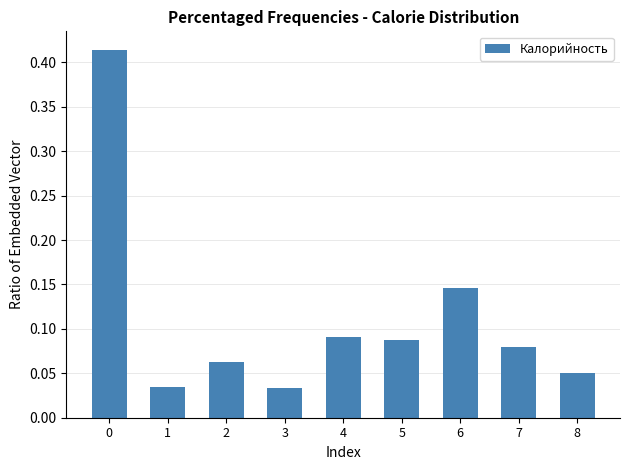

What is the change in value from 3 to 6?

+0.1